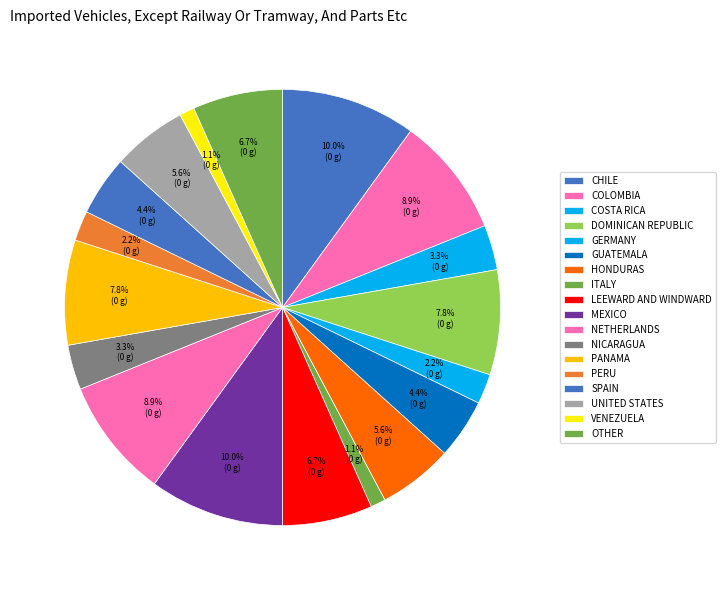

Count the number of slices in the pie.

18